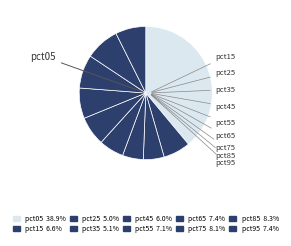

What is the smallest slice in the pie chart?

pct25